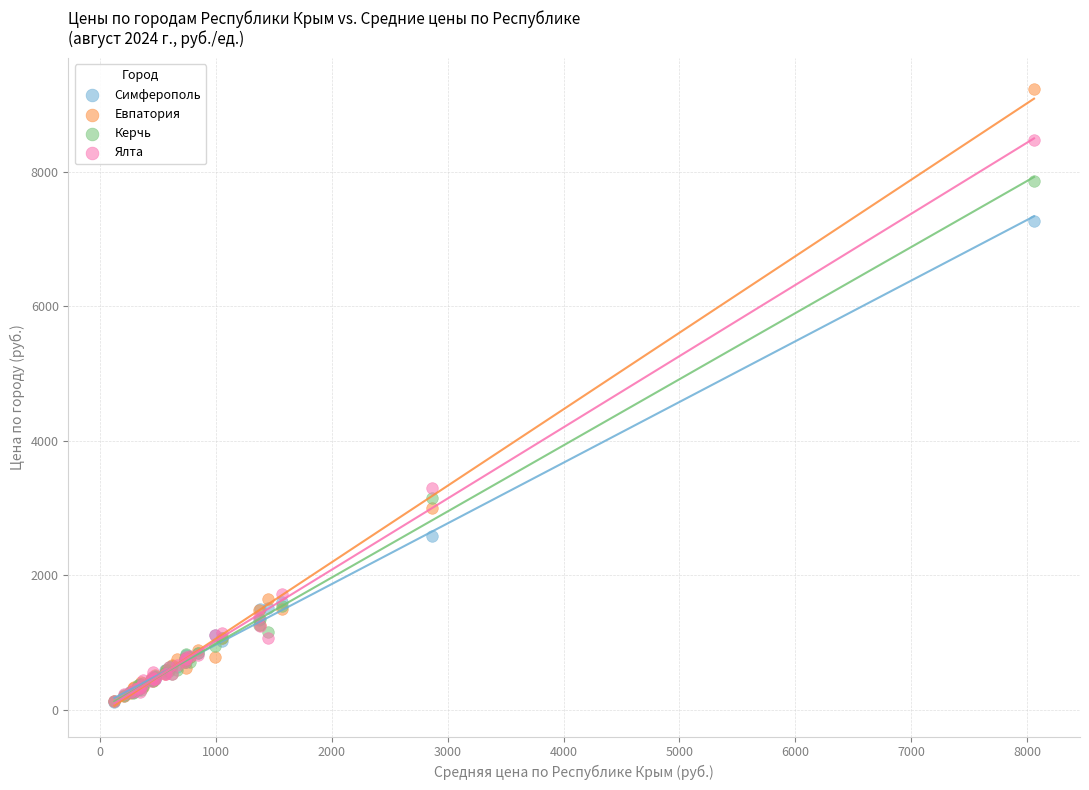

Across all series, what Y value is closest to 4679?

3296.1